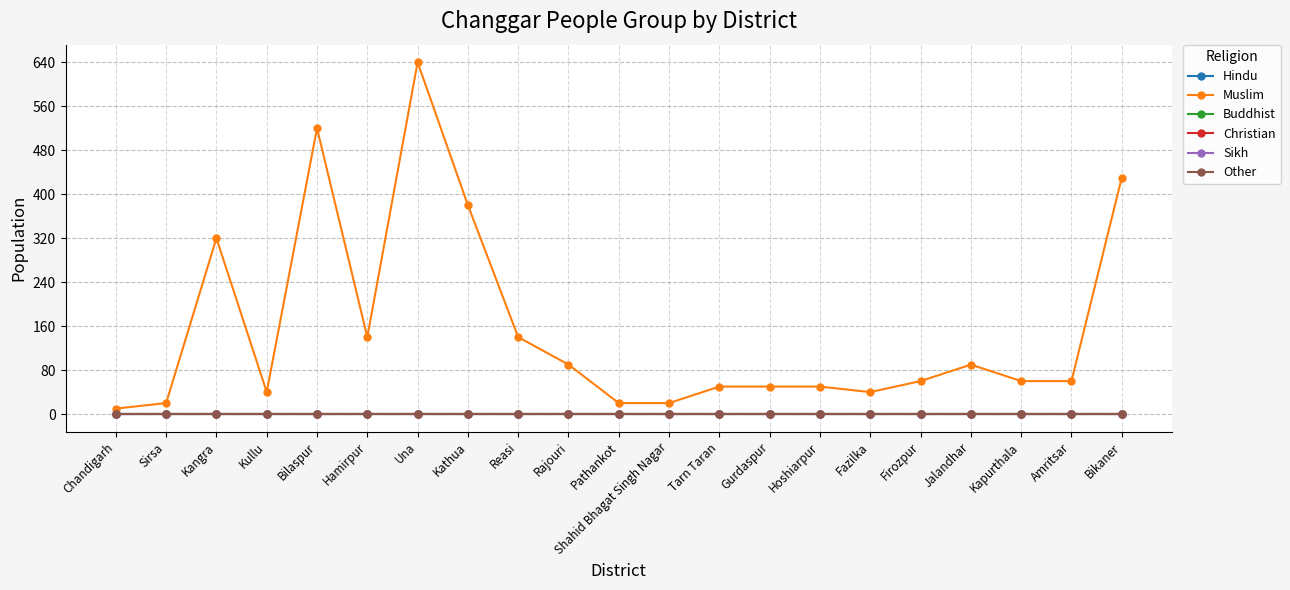

Does the chart have visible grid lines?

Yes